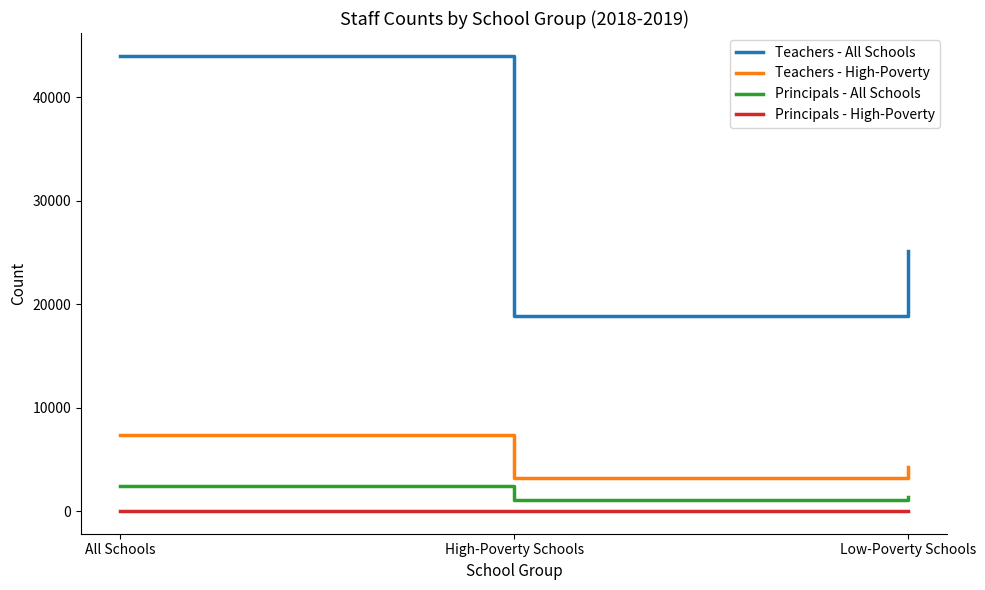

At All Schools, list the series in order from largest to smallest.

Teachers - All Schools, Teachers - High-Poverty, Principals - All Schools, Principals - High-Poverty